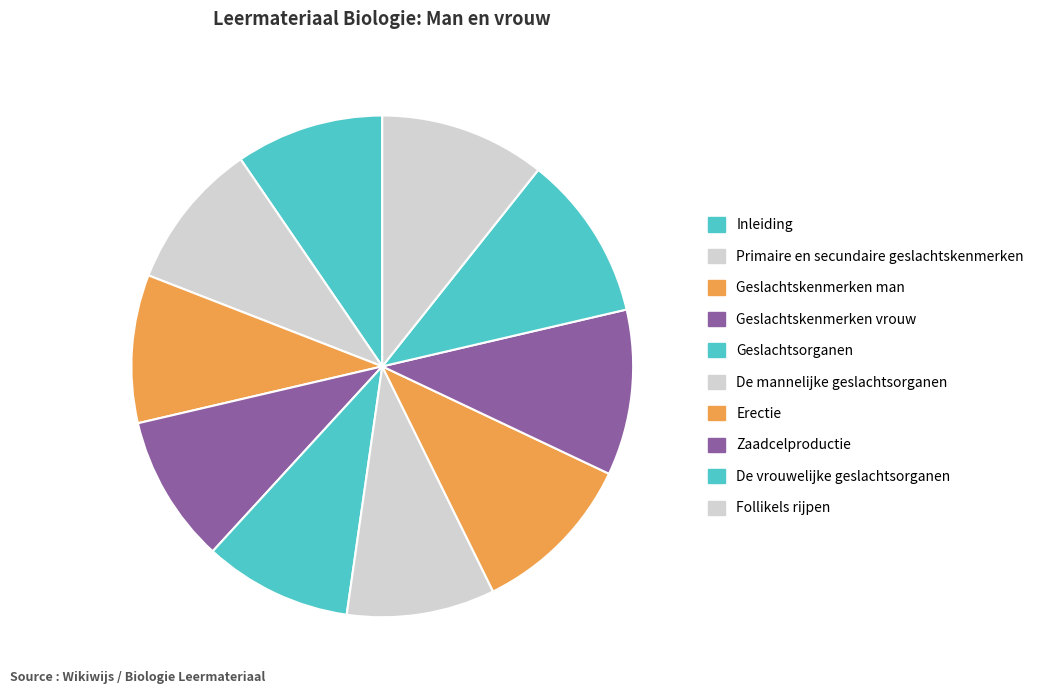

How much of the chart is everything except Follikels rijpen?

89.3%